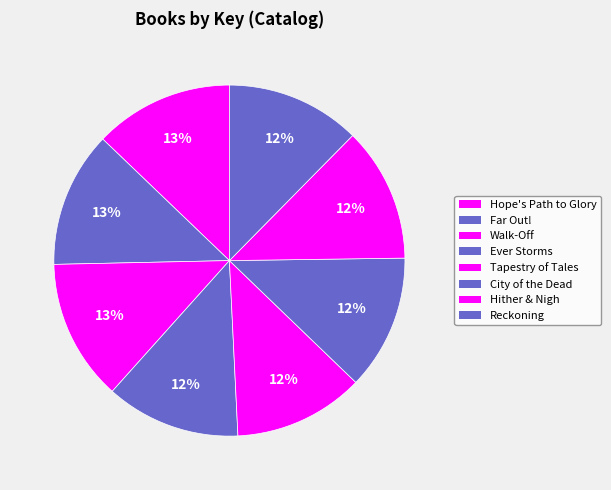

How many slices are in this pie chart?

8